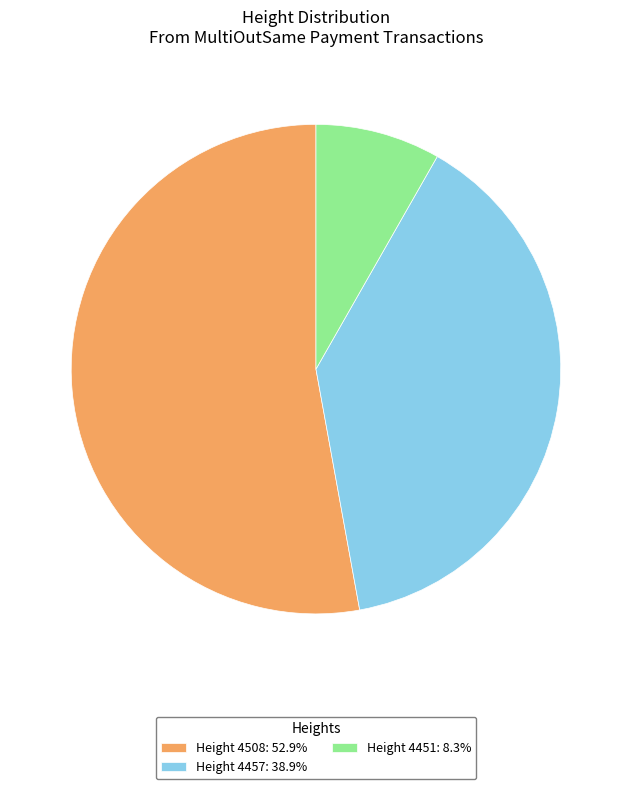

Is the sum of Height 4508: 52.9% and Height 4457: 38.9% greater than half?

Yes